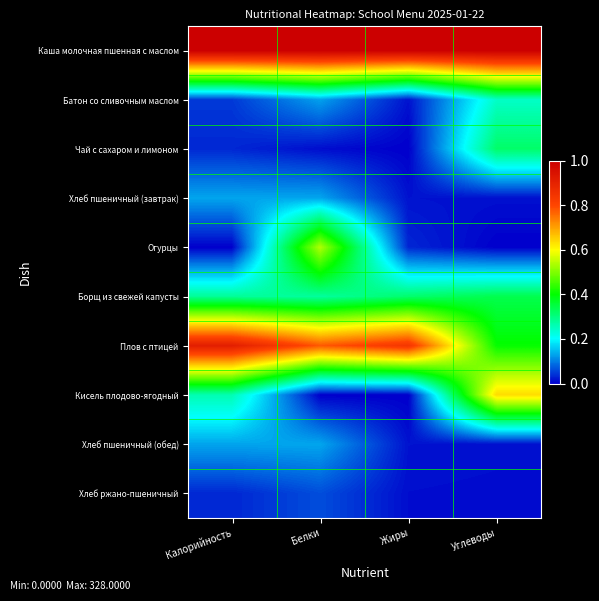

How many series are shown in this chart?

10